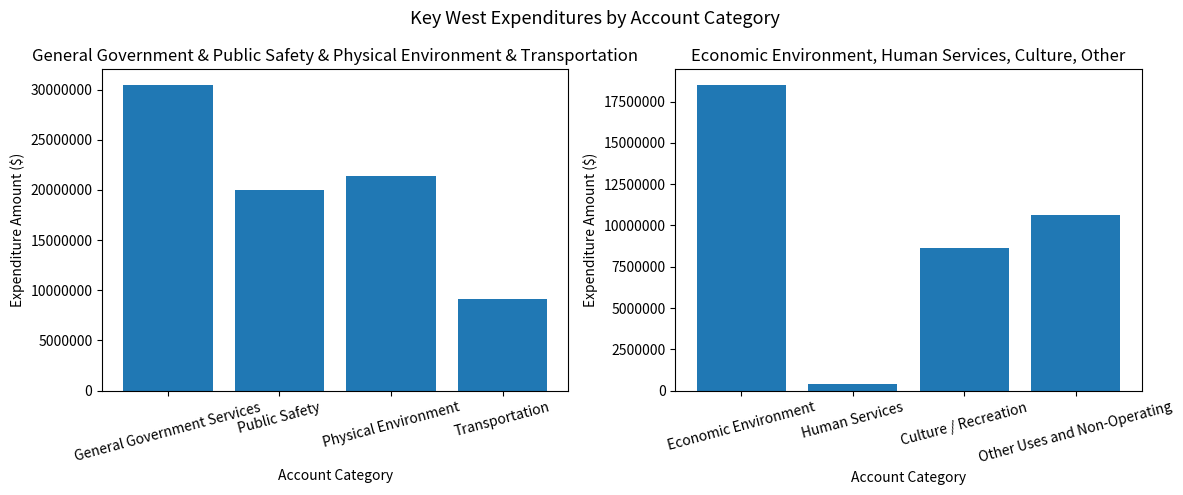

Is it true that the value at Economic Environment is 11800439?

False